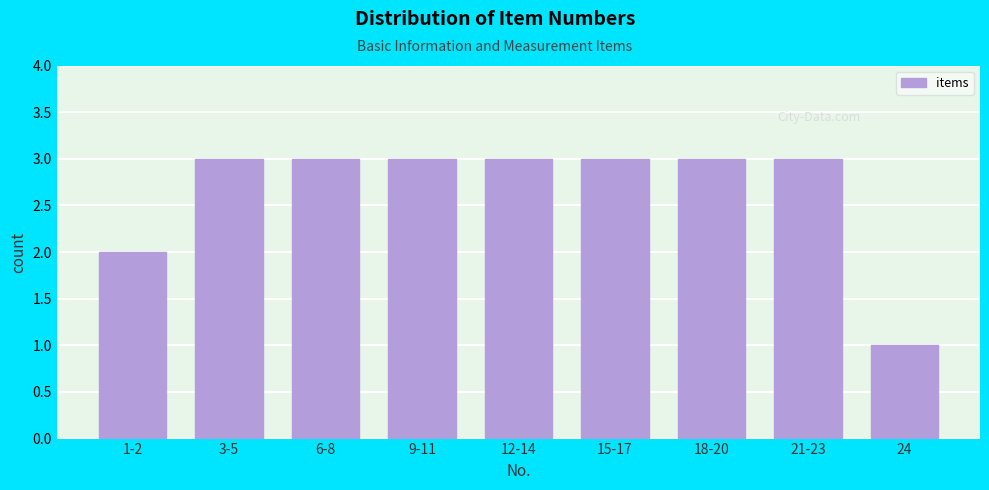

Reading left to right, extract all data points from this chart.

2	3	3	3	3	3	3	3	1